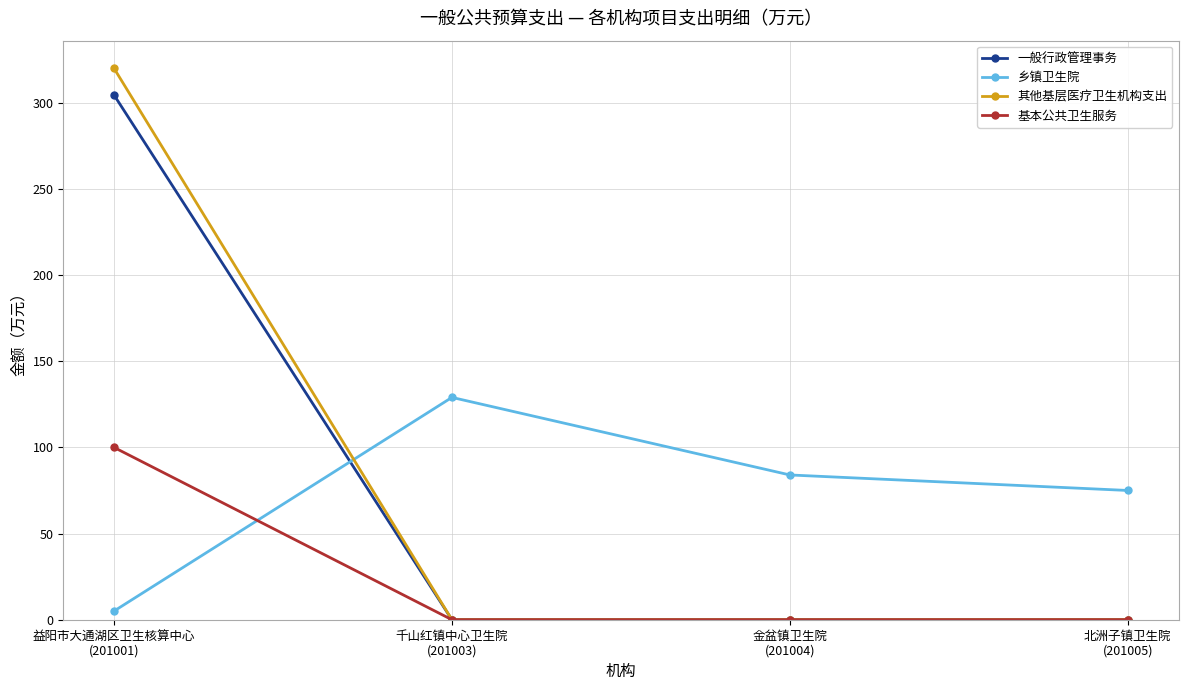

At how many categories does at least one series exceed 52?

4